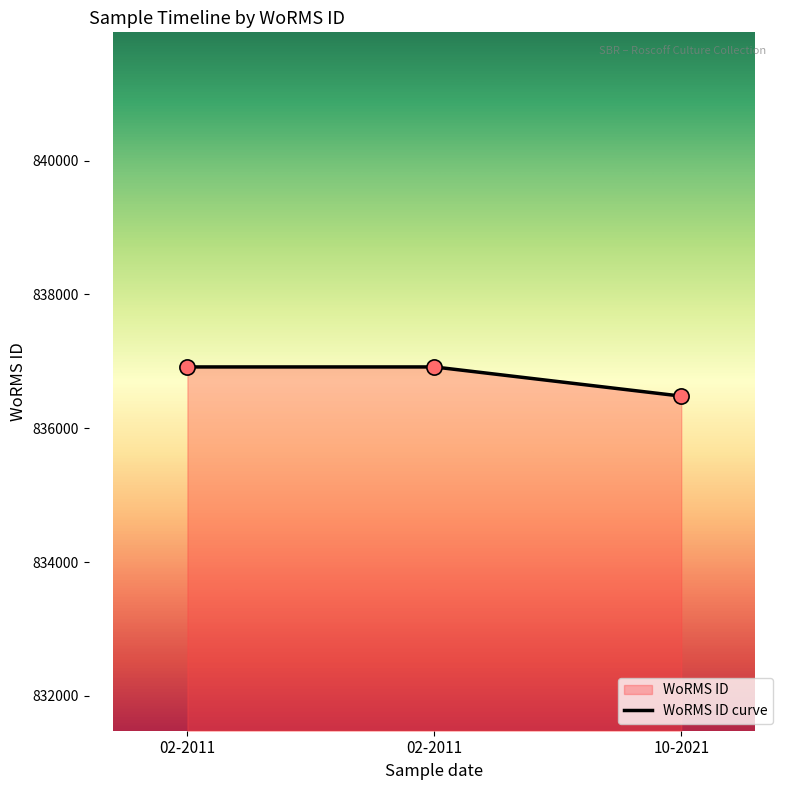

What is the change in value from 02-2011 to 10-2021?

-436